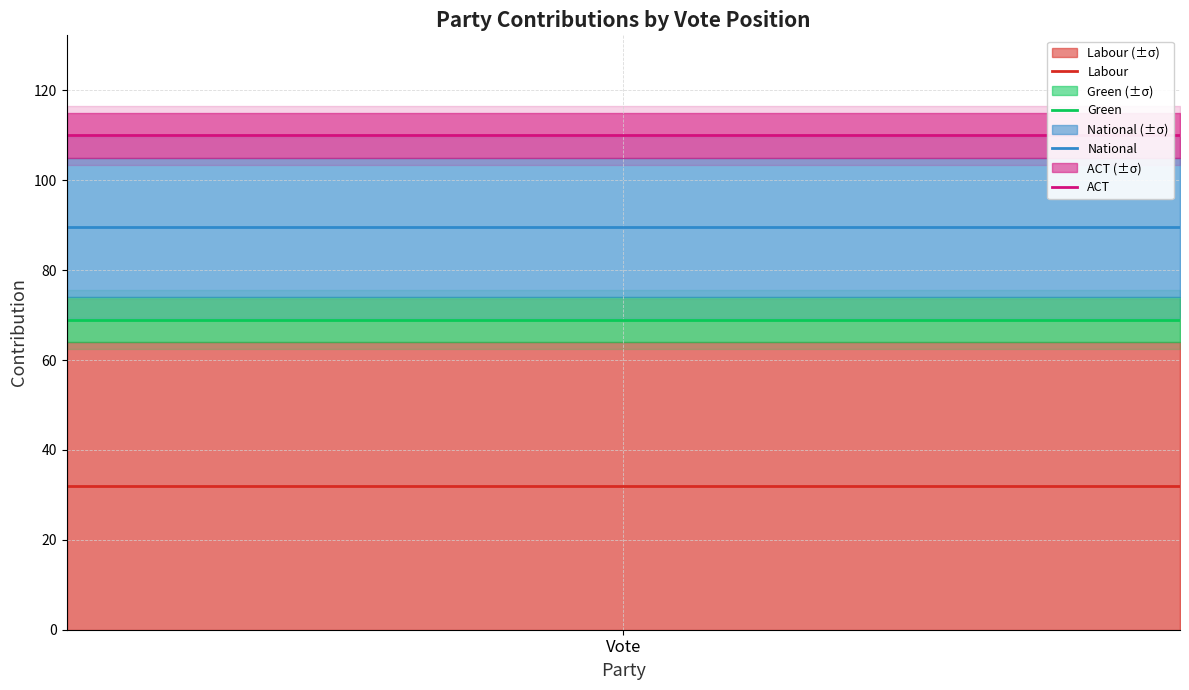

Reading left to right, transcribe all the data shown in this chart.

Labour: 32.0	32.0
Green: 69.0	69.0
National: 89.5	89.5
ACT: 110.0	110.0